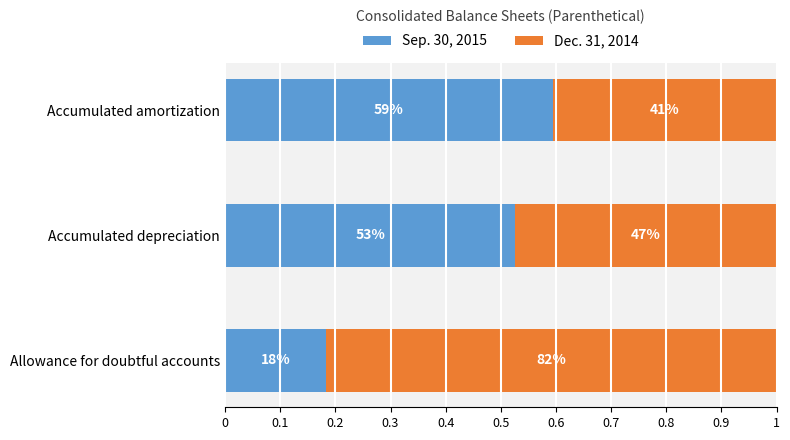

What is the difference between the maximum and minimum values in the Dec. 31, 2014 series?

0.4